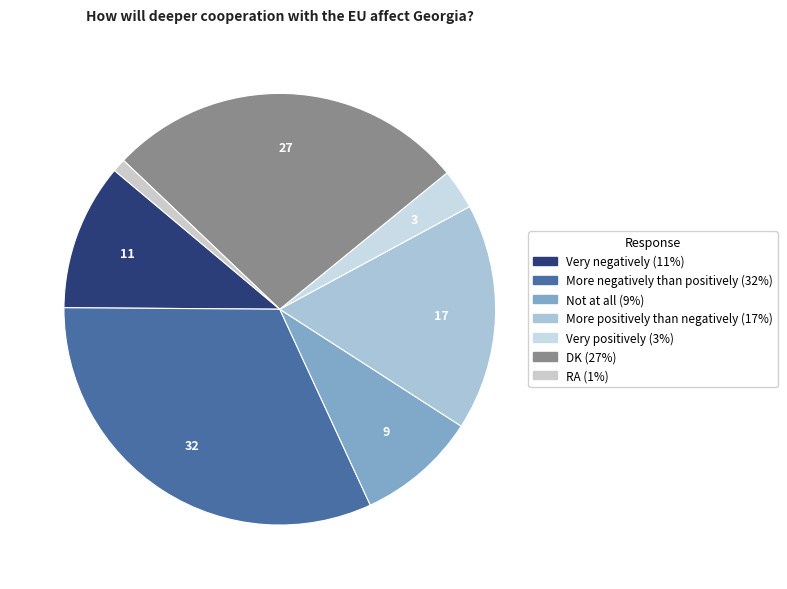

The More negatively than positively slice represents 39% of the pie. True or false?

False